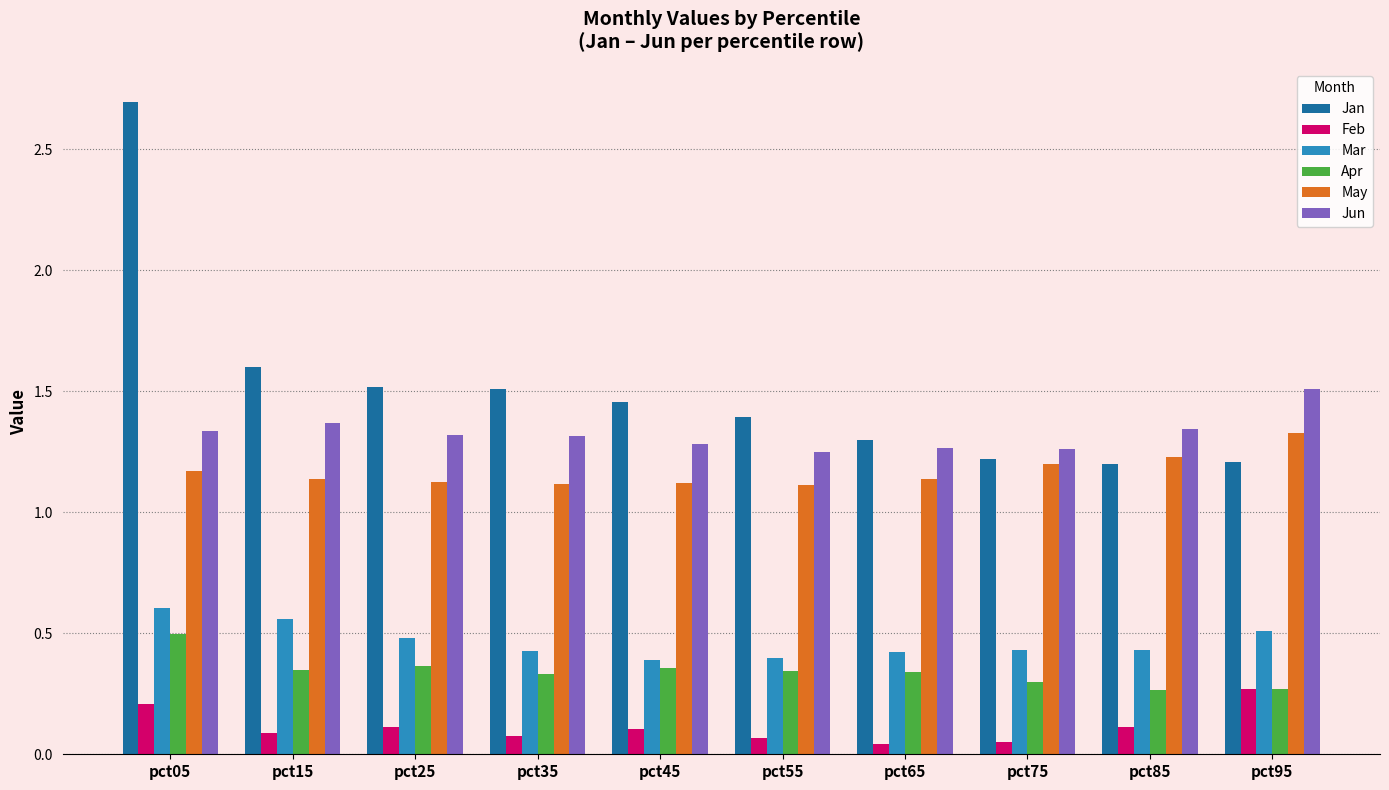

The Mar series shows 0.1 at pct95. True or false?

False